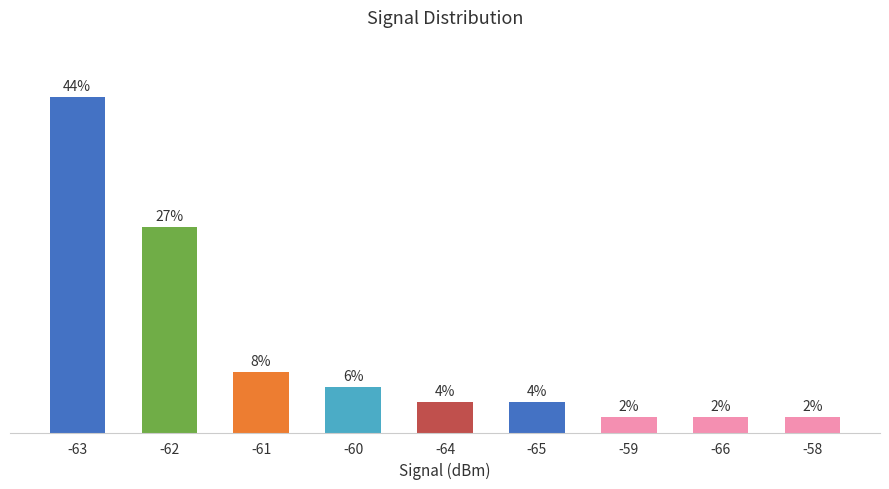

What is the smallest value displayed?

2